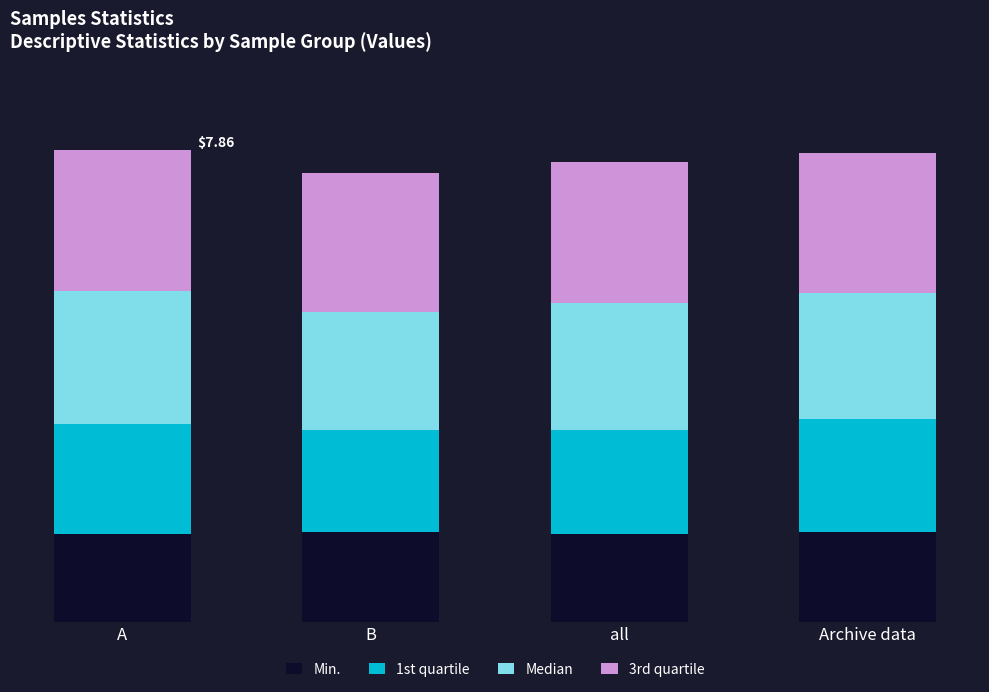

Are the bars grouped side by side (vs. stacked)?

No